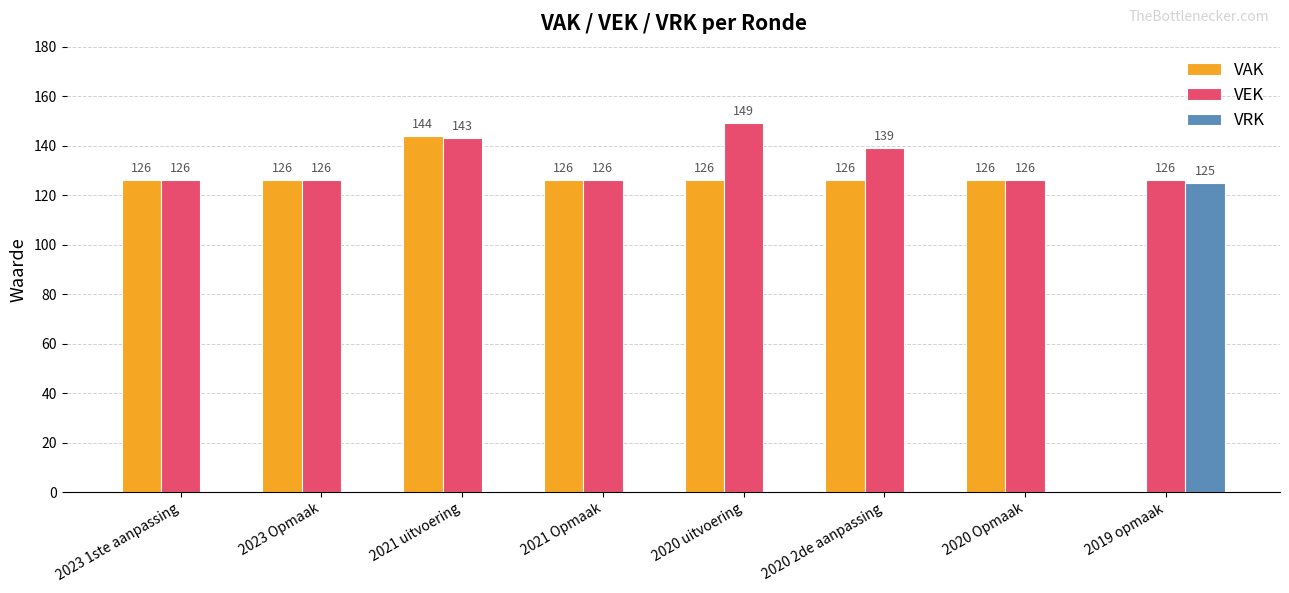

The VAK series shows 28 at 2023 Opmaak. True or false?

False